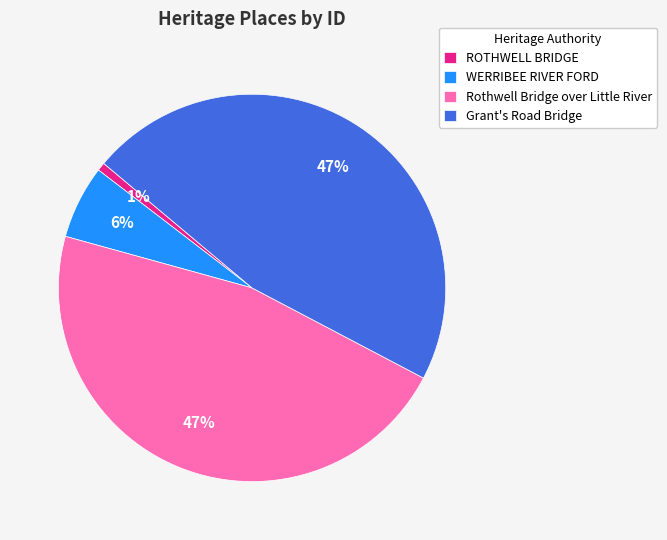

To the nearest percent, what portion does WERRIBEE RIVER FORD represent?

6%